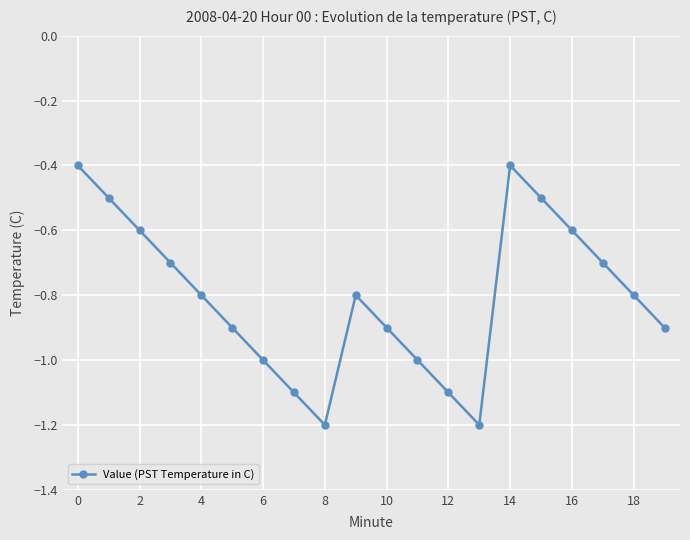

Reading right to left, transcribe all the data shown in this chart.

-0.9	-0.8	-0.7	-0.6	-0.5	-0.4	-1.2	-1.1	-1.0	-0.9	-0.8	-1.2	-1.1	-1.0	-0.9	-0.8	-0.7	-0.6	-0.5	-0.4